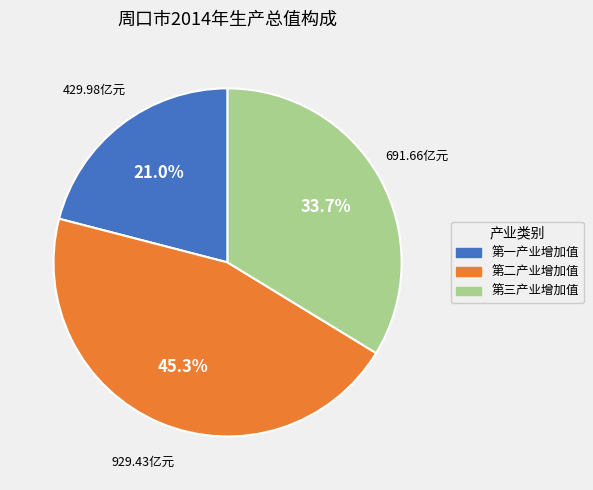

To the nearest percent, what is the difference between the largest and smallest slice percentages?

24%